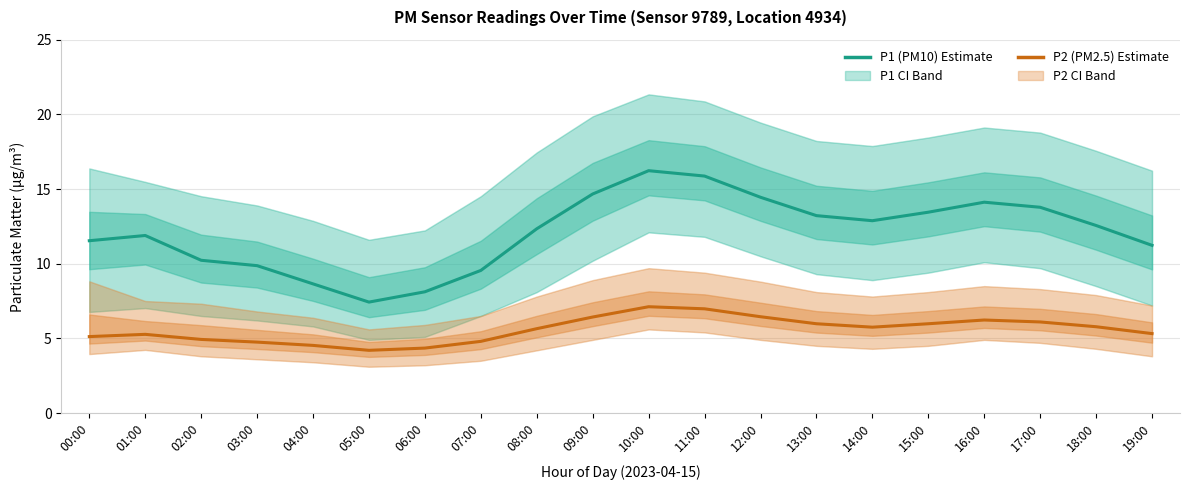

Which label corresponds to the largest value in the chart?

10:00